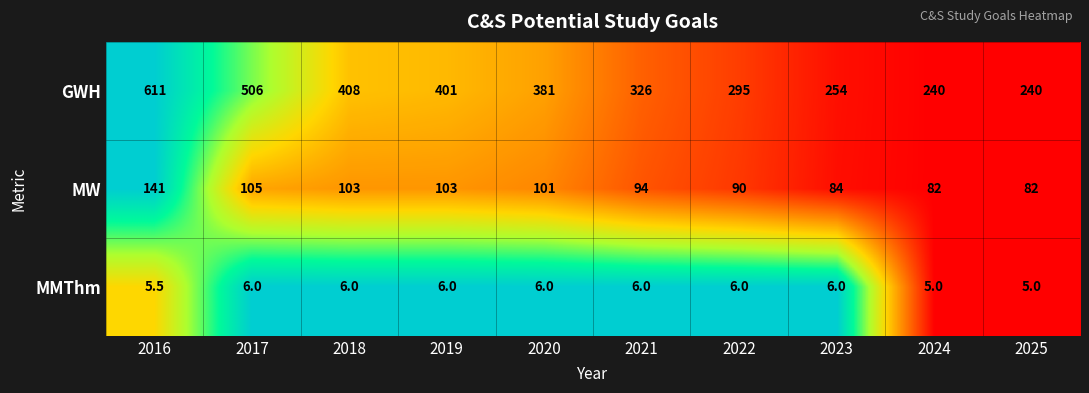

How many values in the MW series are below 101?

5